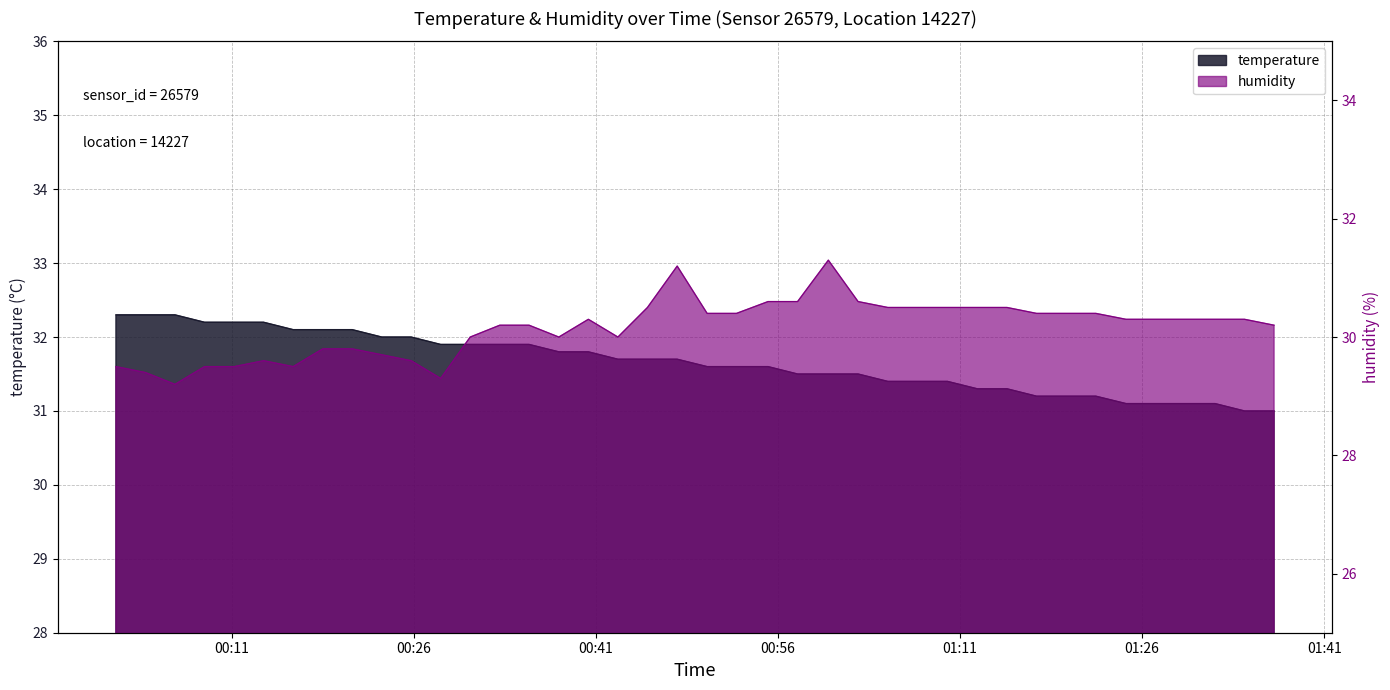

At which label is humidity closest to 30?

2022-07-01T00:30:39